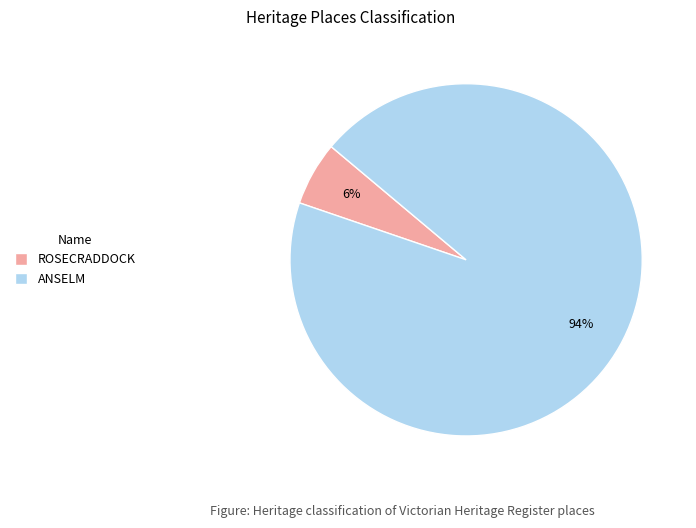

True or false: ANSELM accounts for 99% of the total.

False